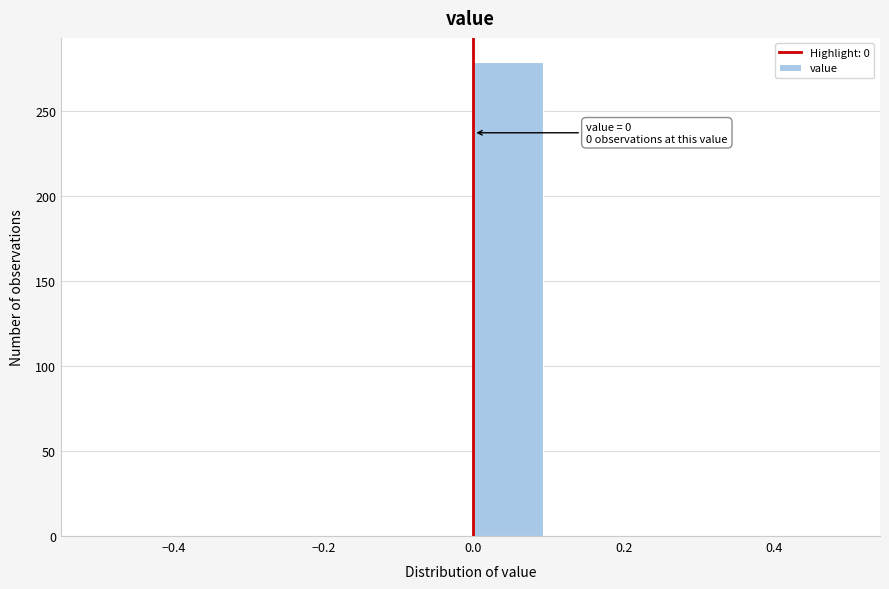

Over which range of the x-axis is the bar tallest?

0.0 to 0.1